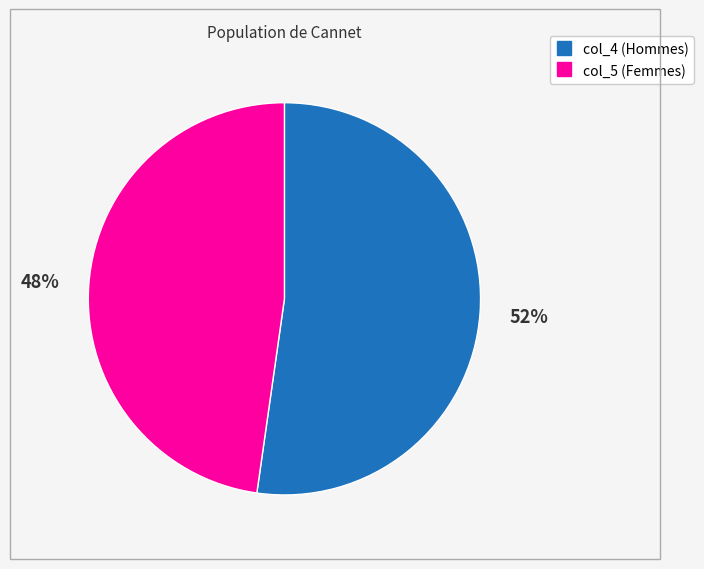

Is there a majority slice in this chart?

Yes